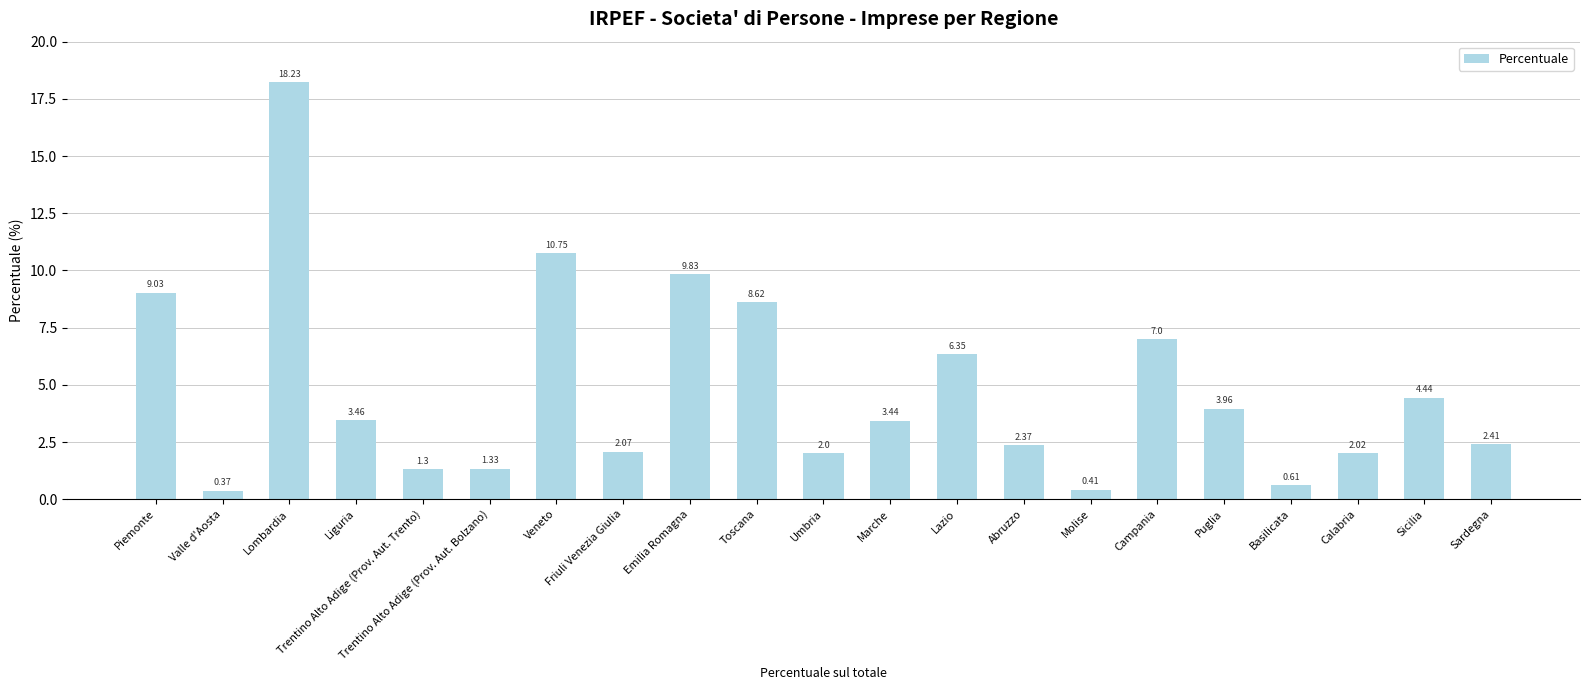

The chart shows a value of 8.3 at Lazio. True or false?

False